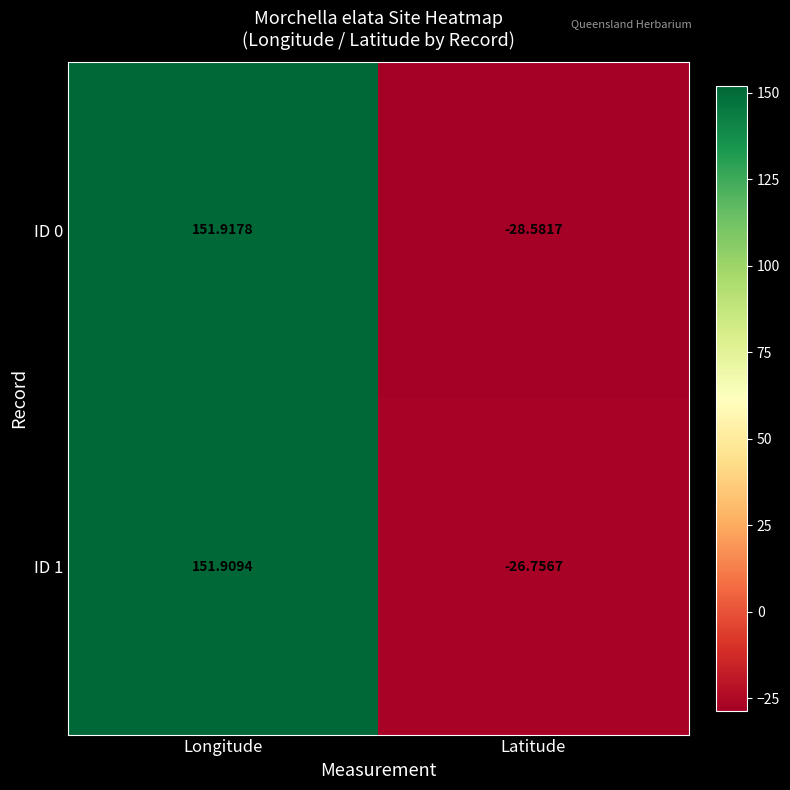

At which category is the sum across all series the highest?

Longitude